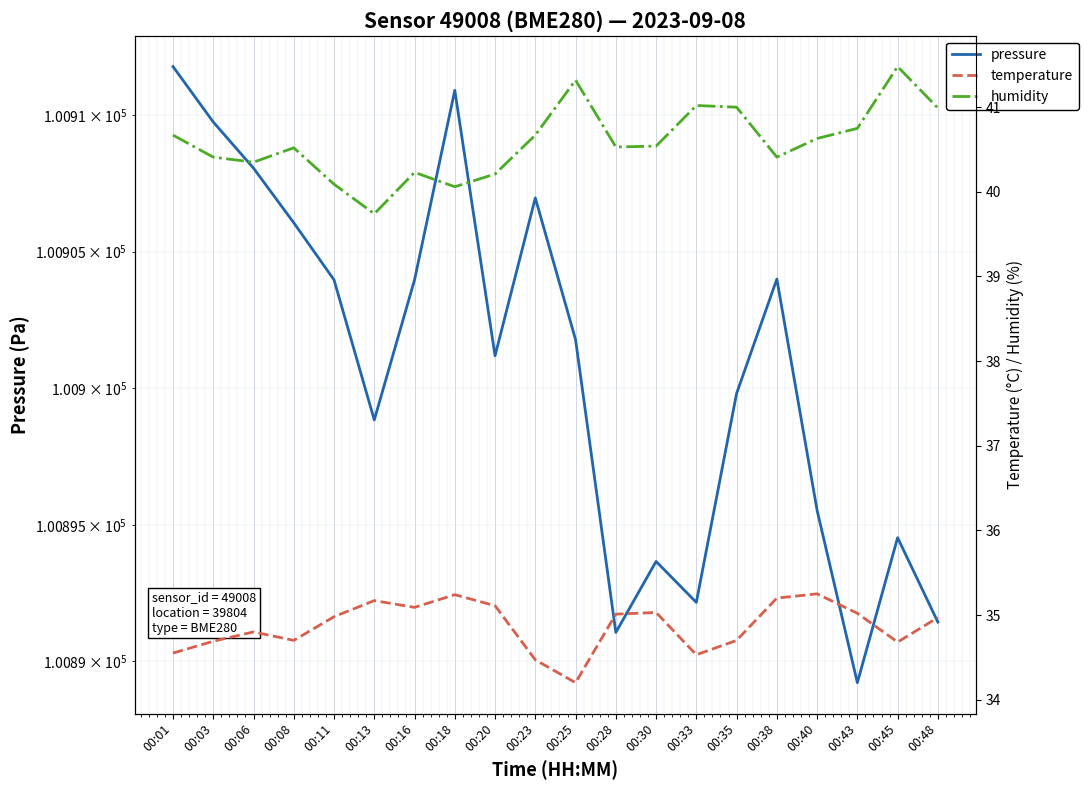

Is it true that pressure equals 158126.2 at 00:30?

False